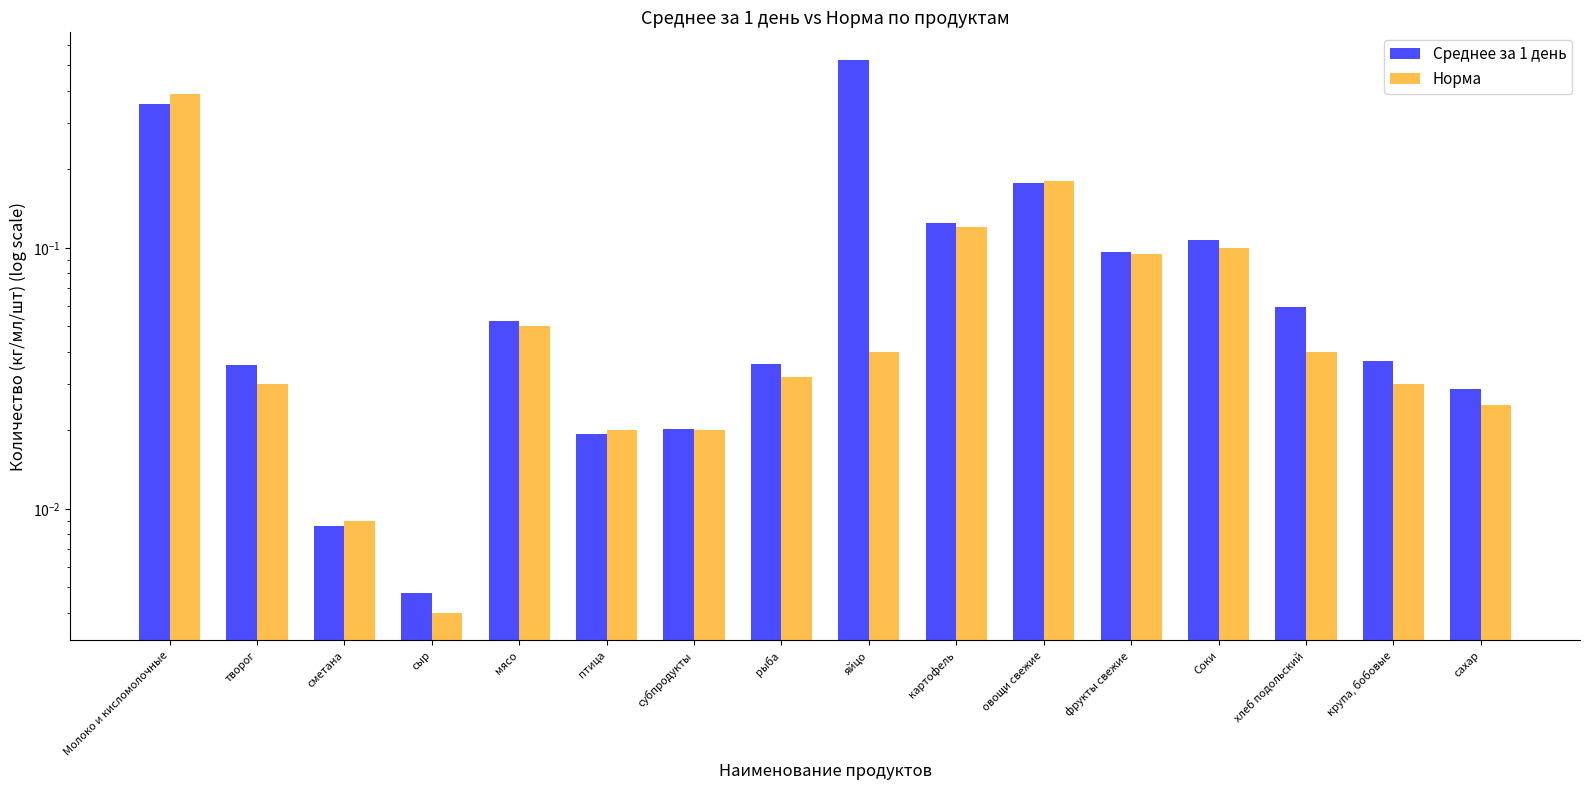

Rank the series by their average value, from highest to lowest.

Среднее за 1 день, Норма